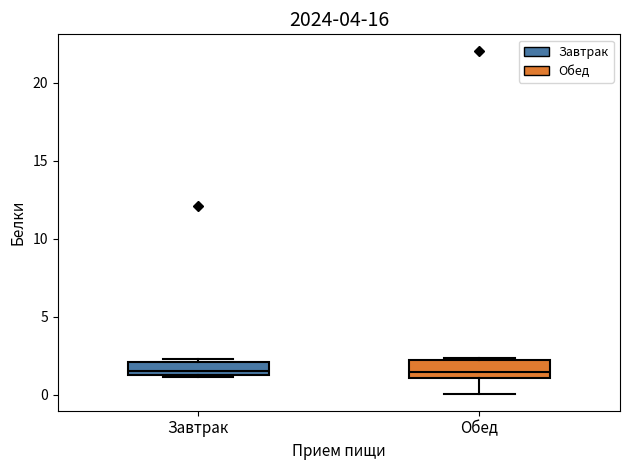

Reading left to right, transcribe this box plot: for each box, give where its median line is, the range the box spans, and where its two whiskers end, as read against the y-axis. The values are not printed on the chart, so give them approximately, as read against the axis.

Завтрак: median 1.5 (just above the box's lower edge), box 1.5 to 2.0, whiskers 1.0 to 2.5
Обед: median 1.5, box 1.0 to 2.0, whiskers 0.0 to 2.5